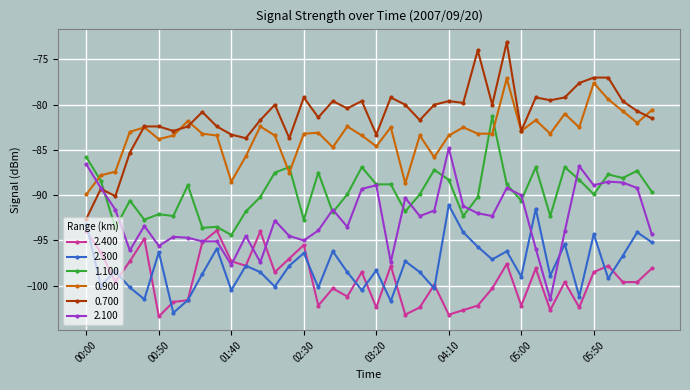

How many data points does each series have?

40